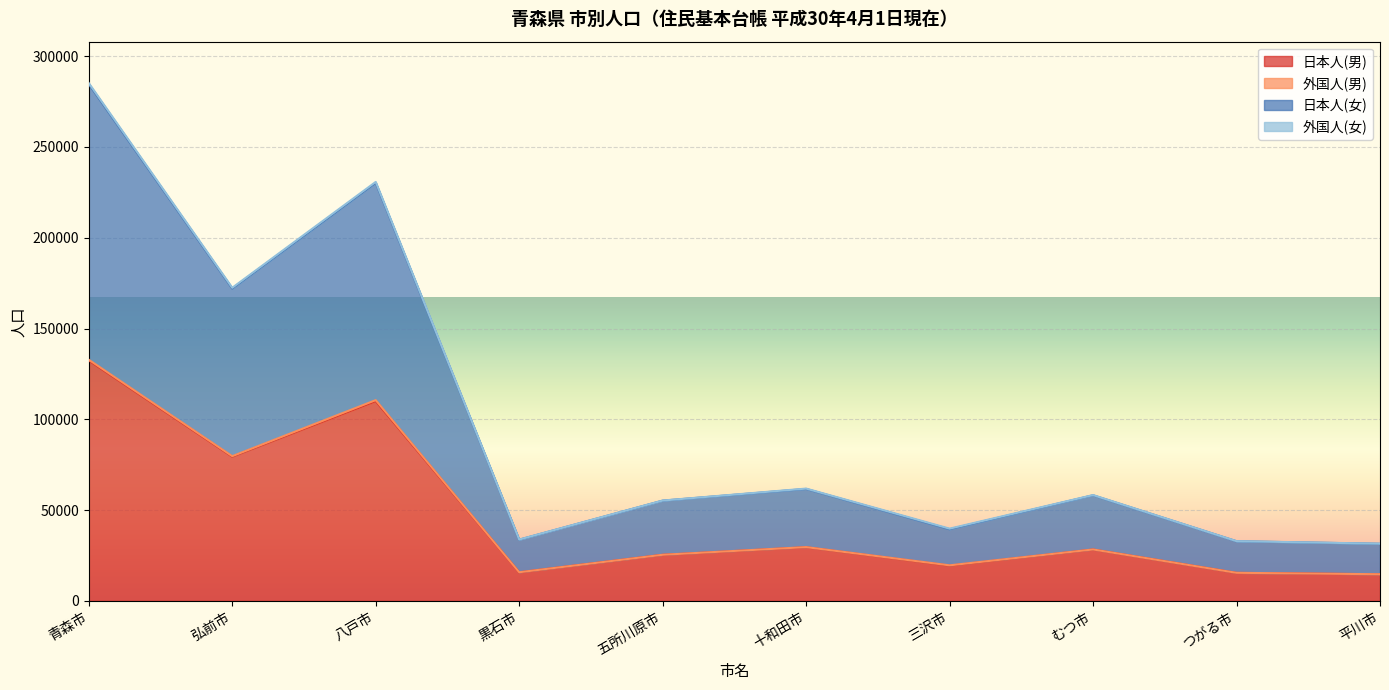

Which series has the largest total across all categories?

日本人(女)